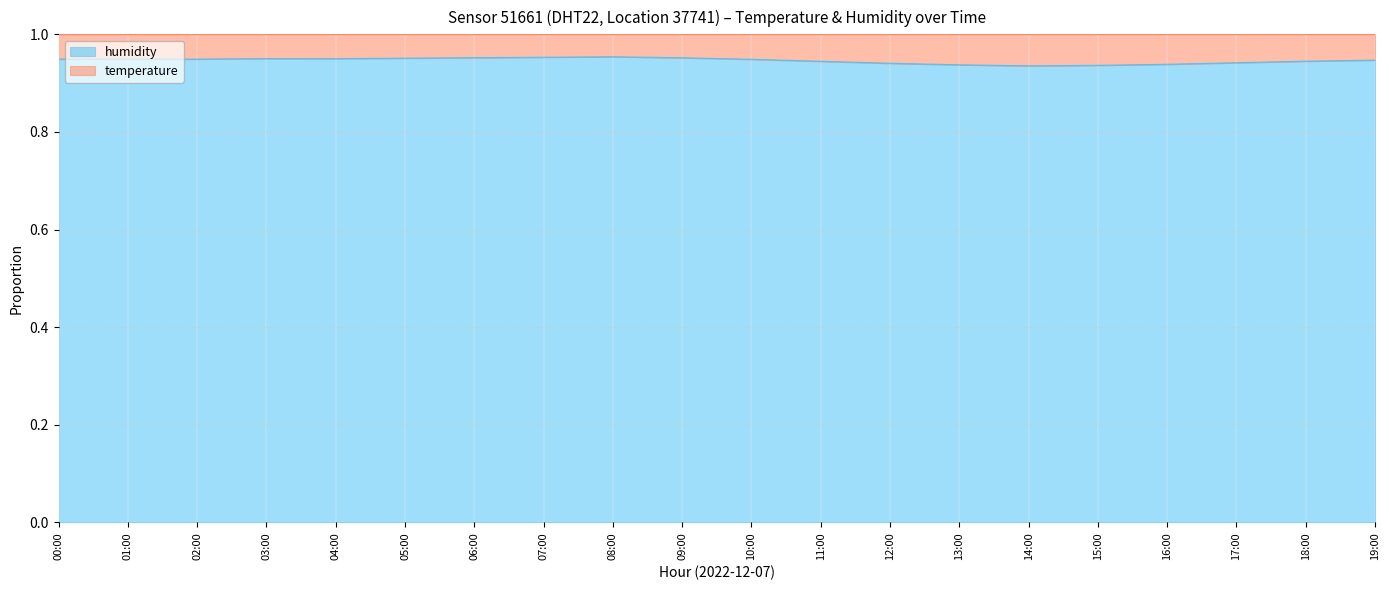

Between 15:00 and 14:00, which is larger?

15:00